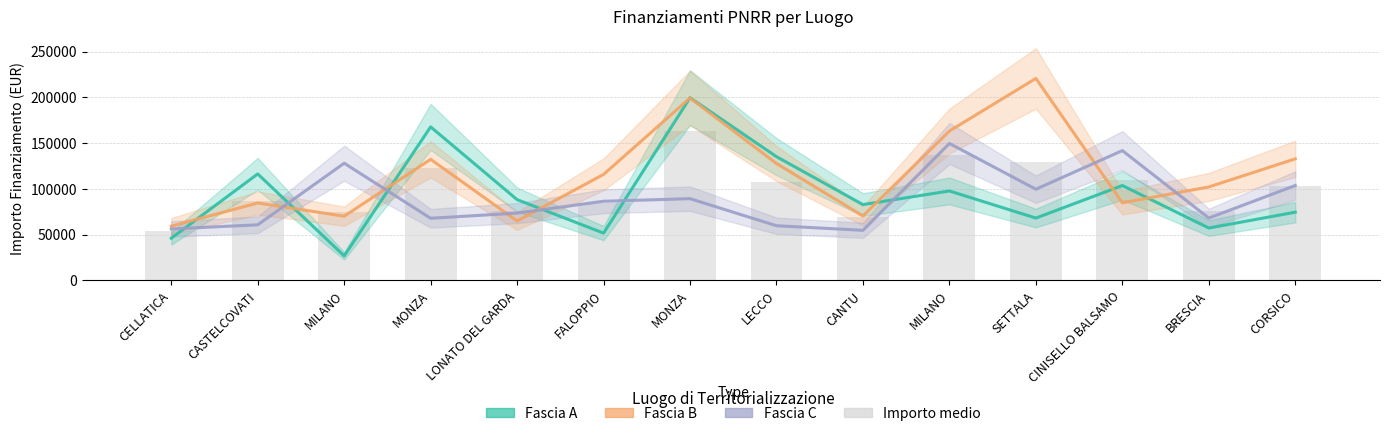

What is the difference between the maximum and second lowest values in the Importo medio series?

93419.9